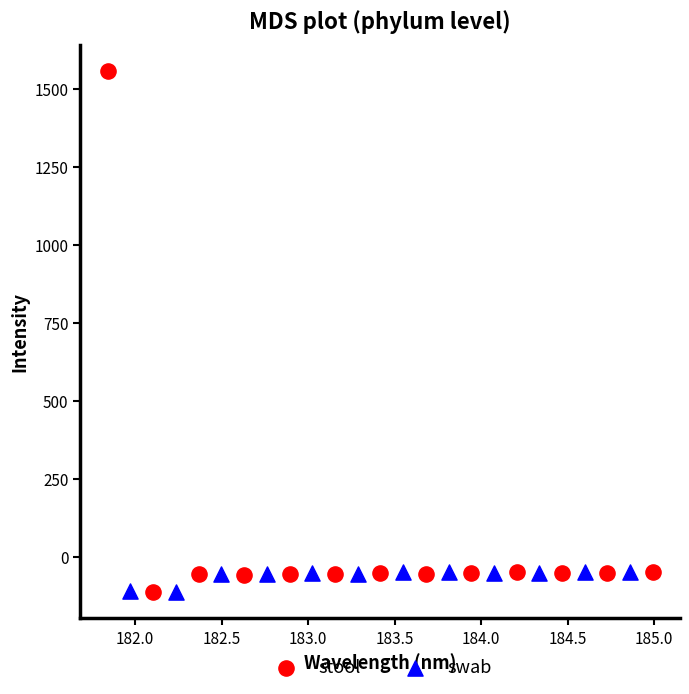

Which series contains the highest Y value?

stool